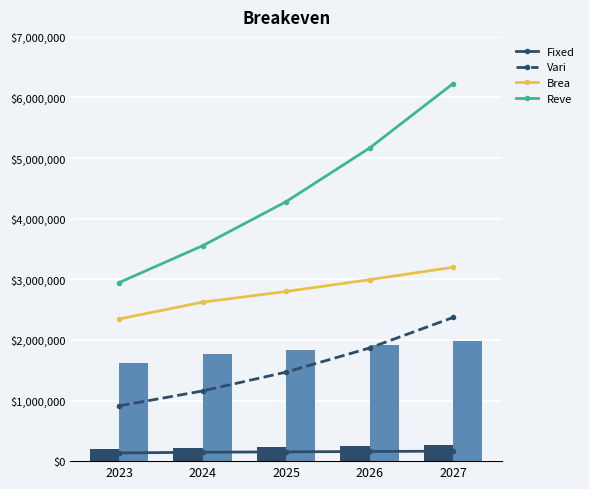

The value of Fixed Cost at 2025 is 56018. True or false?

False